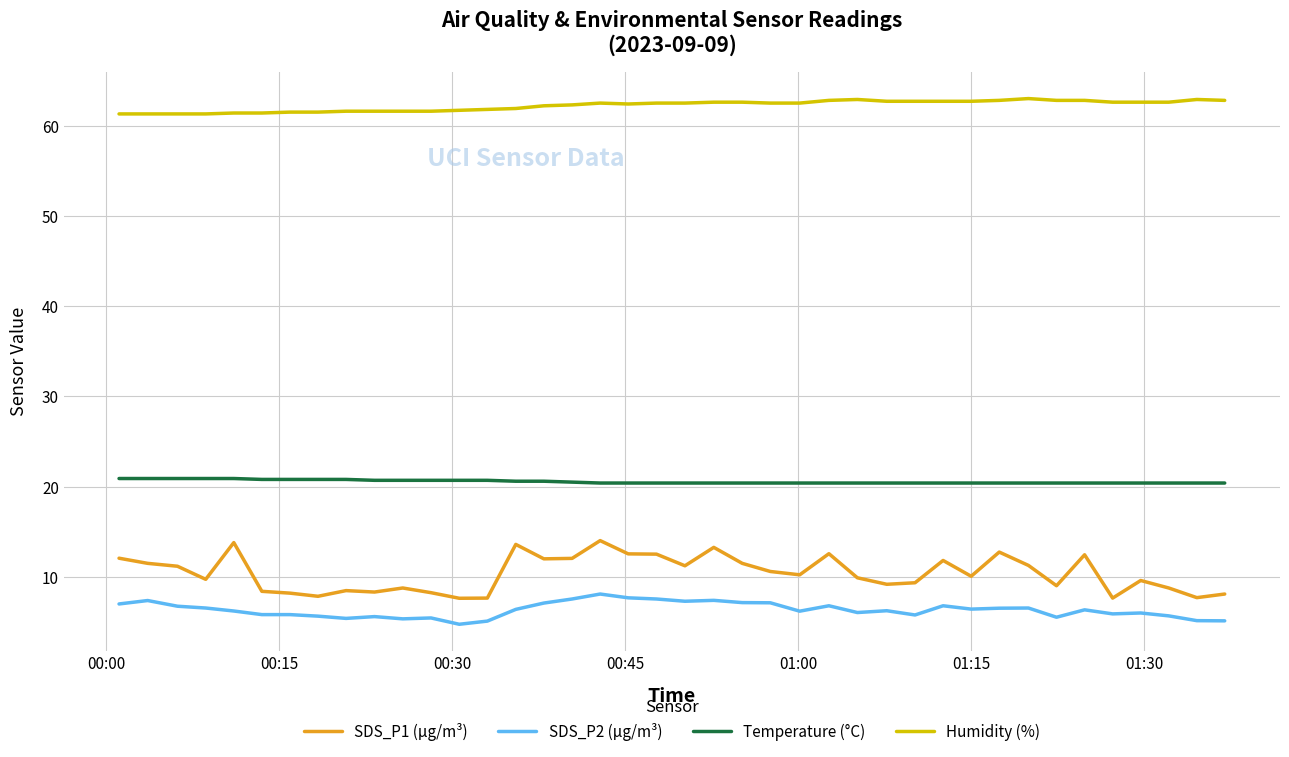

What are all the series names shown in the legend?

SDS_P1 (µg/m³), SDS_P2 (µg/m³), Temperature (°C), Humidity (%)